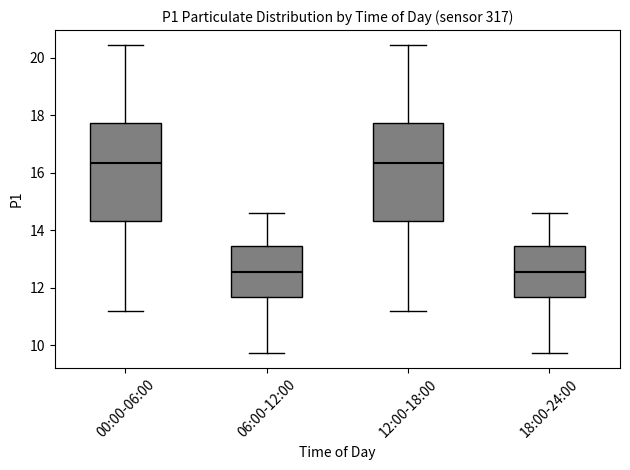

Reading left to right, transcribe this box plot: for each box, give where its median line is, the range the box spans, and where its two whiskers end, as read against the y-axis. The values are not printed on the chart, so give them approximately, as read against the axis.

00:00-06:00: median 16.4, box 14.4 to 17.8, whiskers 11.2 to 20.4
06:00-12:00: median 12.6, box 11.6 to 13.4, whiskers 9.8 to 14.6
12:00-18:00: median 16.4, box 14.4 to 17.8, whiskers 11.2 to 20.4
18:00-24:00: median 12.6, box 11.6 to 13.4, whiskers 9.8 to 14.6